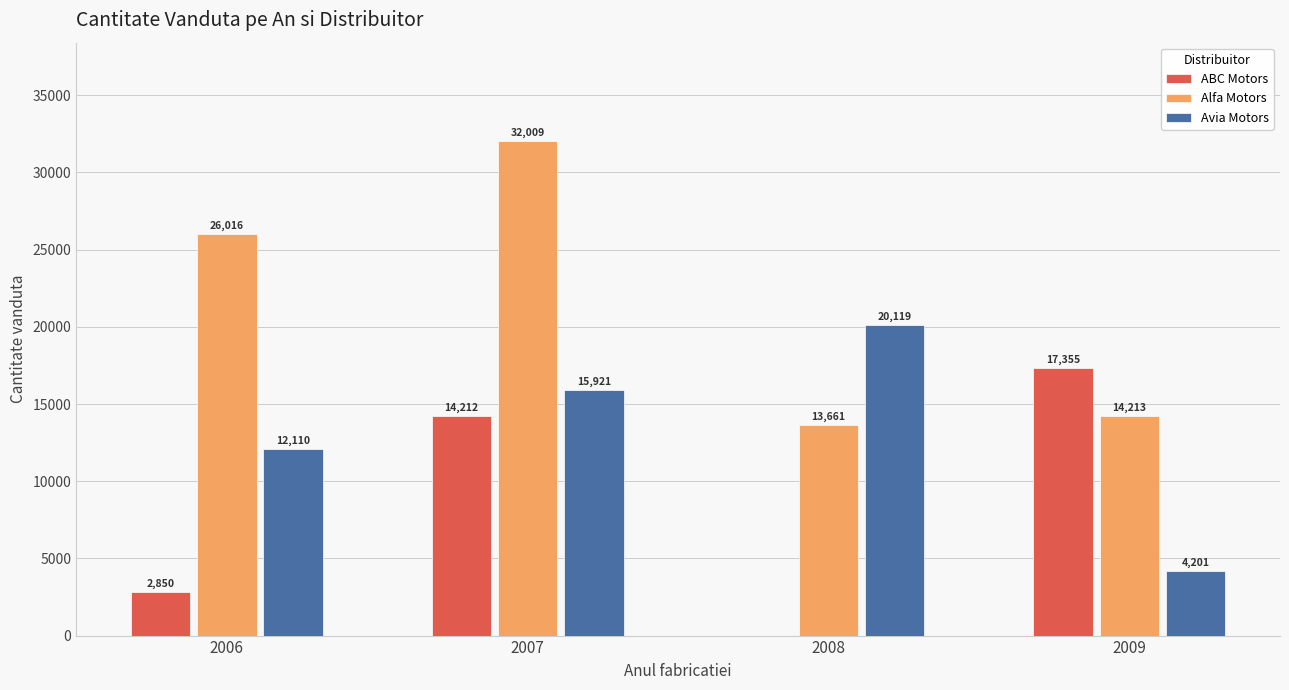

Which category has the highest value across all series?

2007